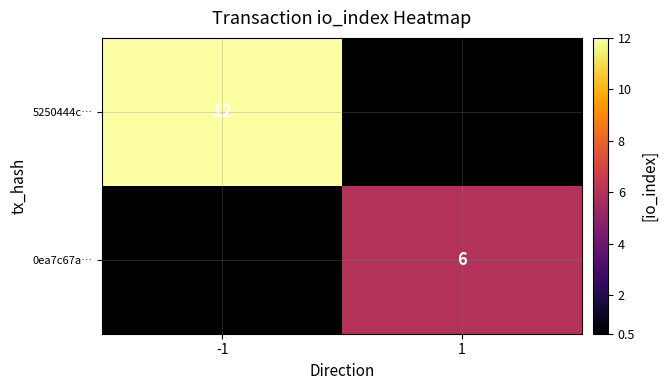

The 5250444c… series shows 8 at -1. True or false?

False